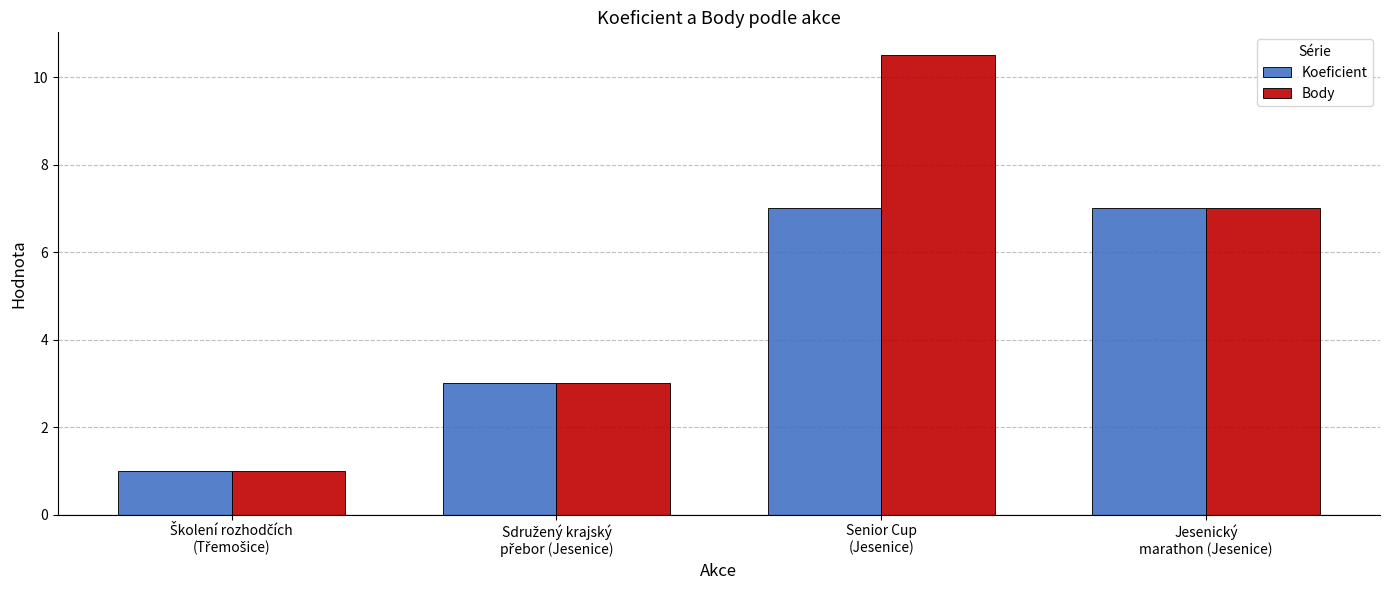

List the series in order of their peak value, lowest first.

Koeficient, Body